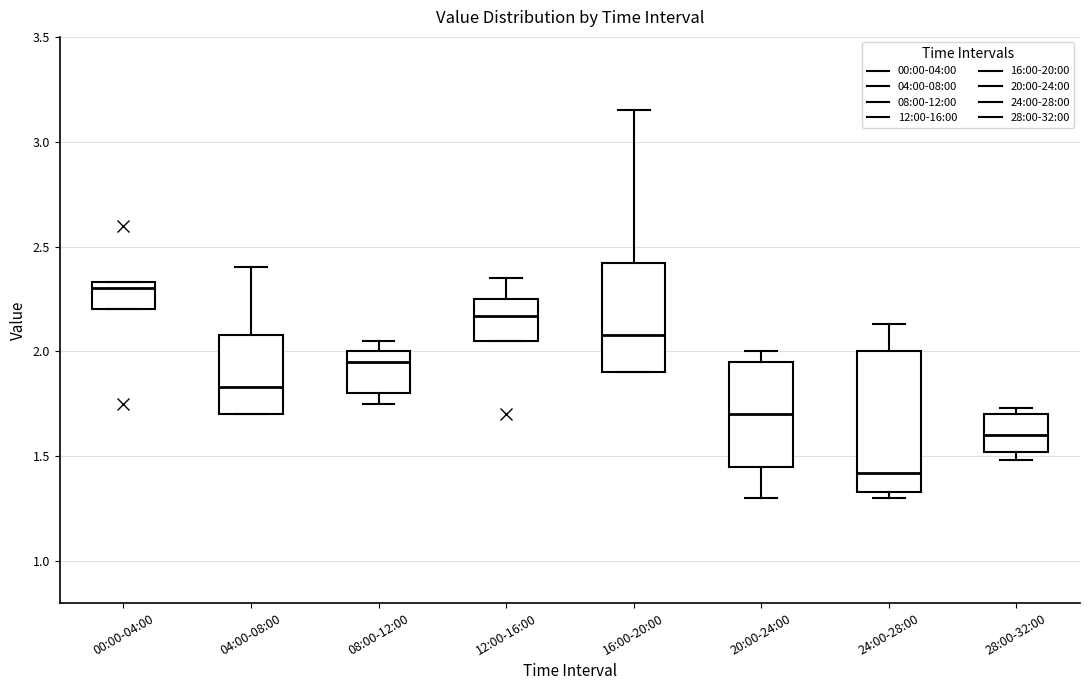

Reading left to right, read every box against the y-axis: the position of its median line, the range the box covers, and the ends of its whiskers. The values are not printed on the chart, so give them approximately, as read against the axis.

00:00-04:00: median 2.30, box 2.20 to 2.35, whiskers 2.20 to 2.35
04:00-08:00: median 1.85, box 1.70 to 2.10, whiskers 1.70 to 2.40
08:00-12:00: median 1.95, box 1.80 to 2.00, whiskers 1.75 to 2.05
12:00-16:00: median 2.15, box 2.05 to 2.25, whiskers 2.05 to 2.35
16:00-20:00: median 2.10, box 1.90 to 2.40, whiskers 1.90 to 3.15
20:00-24:00: median 1.70, box 1.45 to 1.95, whiskers 1.30 to 2.00
24:00-28:00: median 1.40, box 1.35 to 2.00, whiskers 1.30 to 2.15
28:00-32:00: median 1.60, box 1.50 to 1.70, whiskers 1.50 (just below the box's lower edge) to 1.75